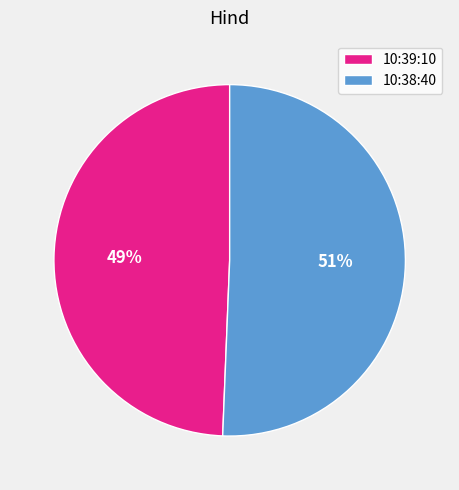

Count the number of slices in the pie.

2